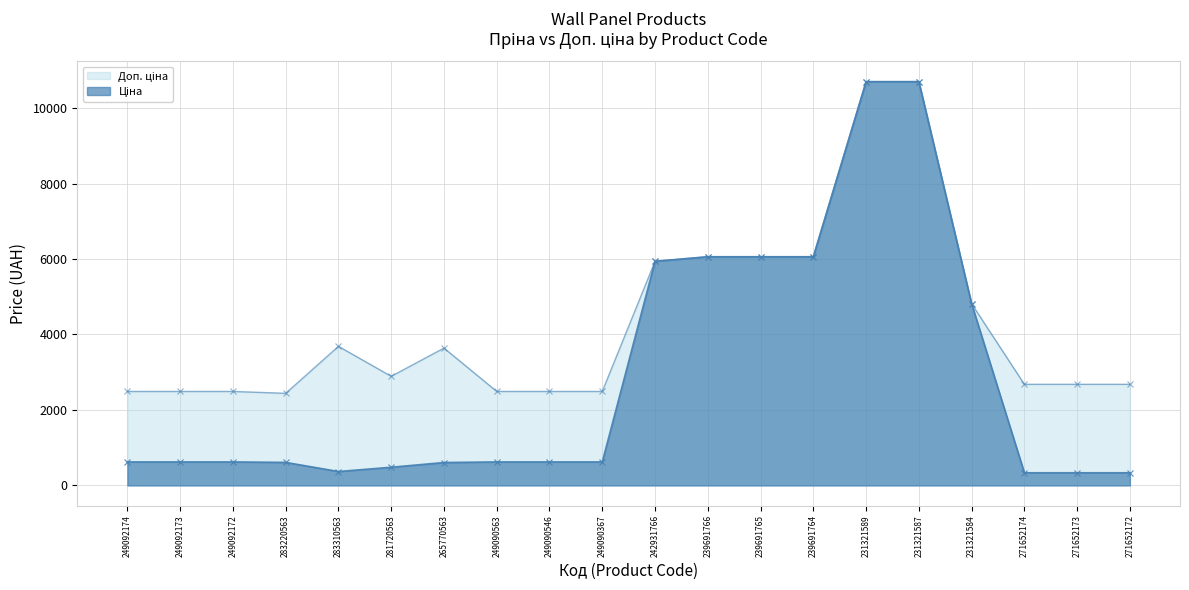

In Доп. ціна, how many points are higher than both neighbors (excluding endpoints)?

2